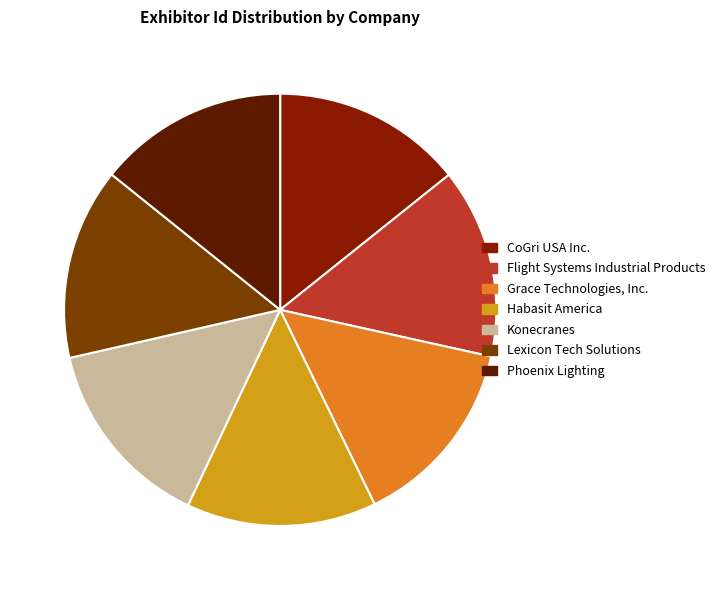

The Habasit America slice represents 14% of the pie. True or false?

True